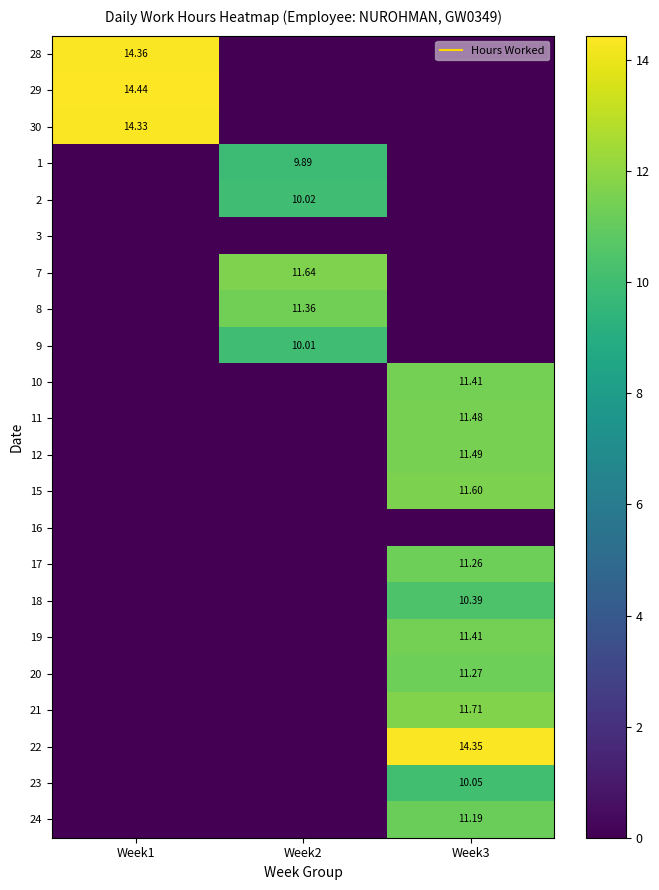

What is the spread (max minus min) of values at Week1?

14.4